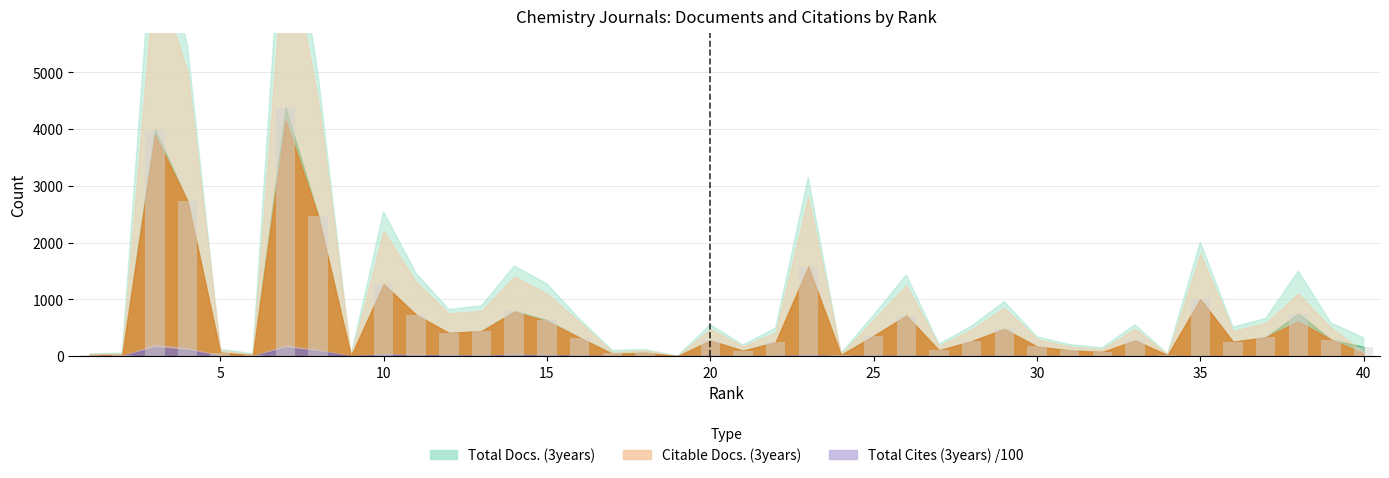

What is the sum of all values?

25986